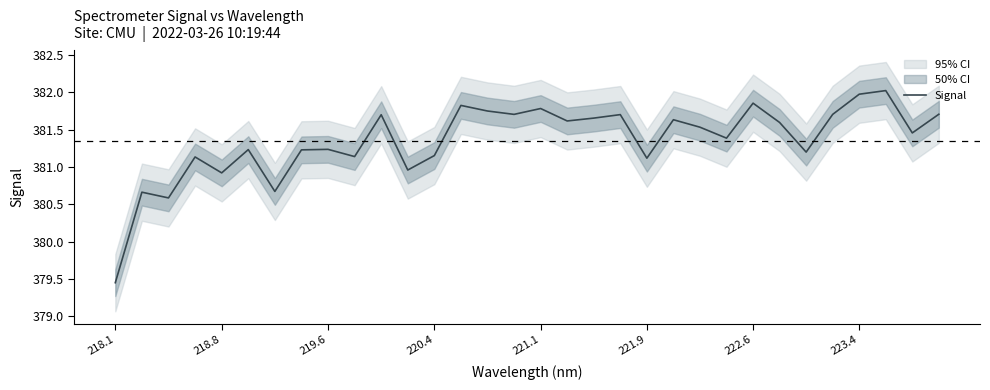

The value of Signal at 221.9 is 103.2. True or false?

False